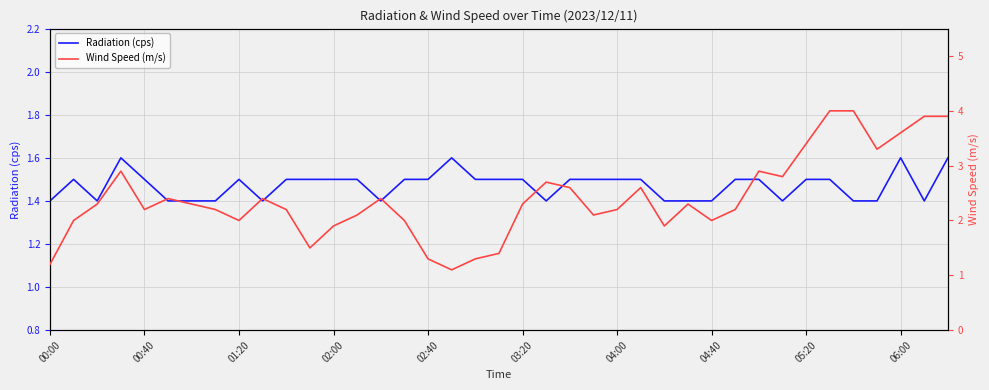

What is the maximum value for Radiation (cps)?

1.6